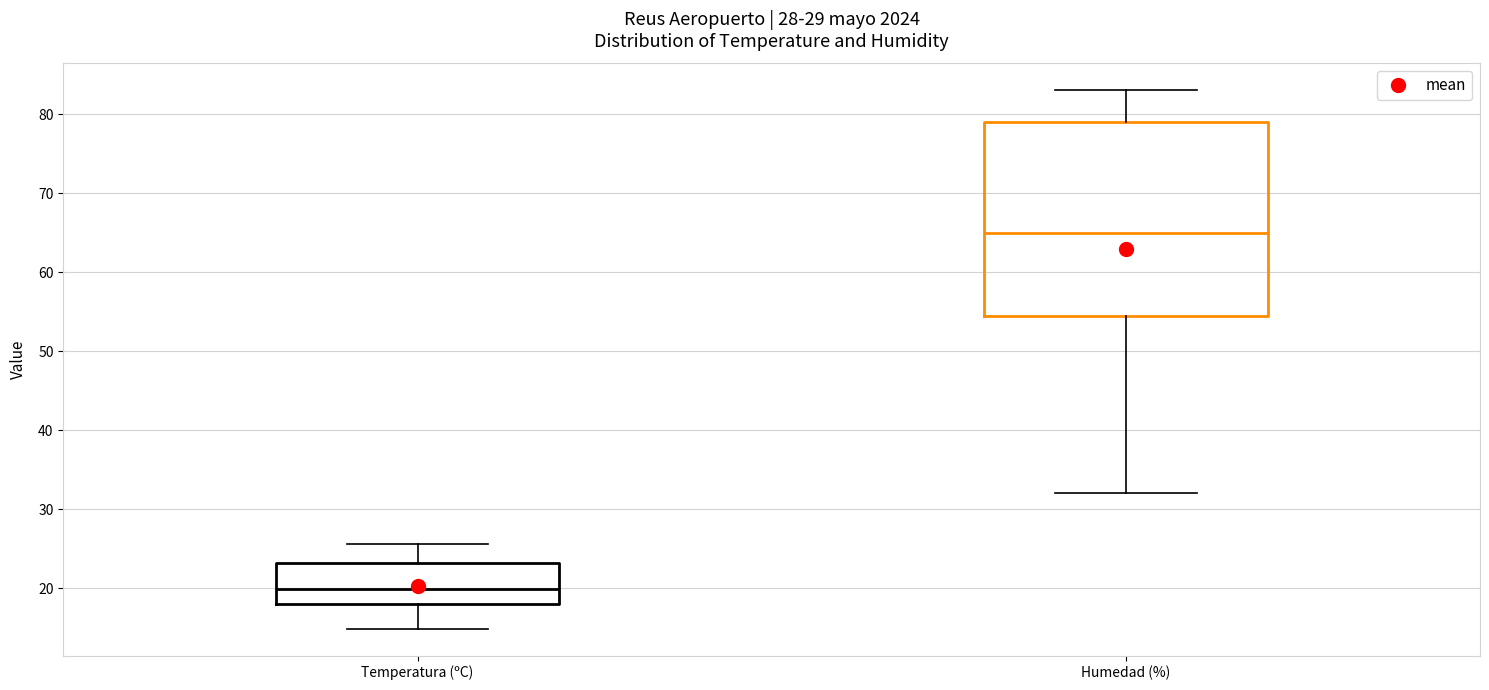

Which box is the tallest, from its lower edge to its upper edge?

Humedad (%)